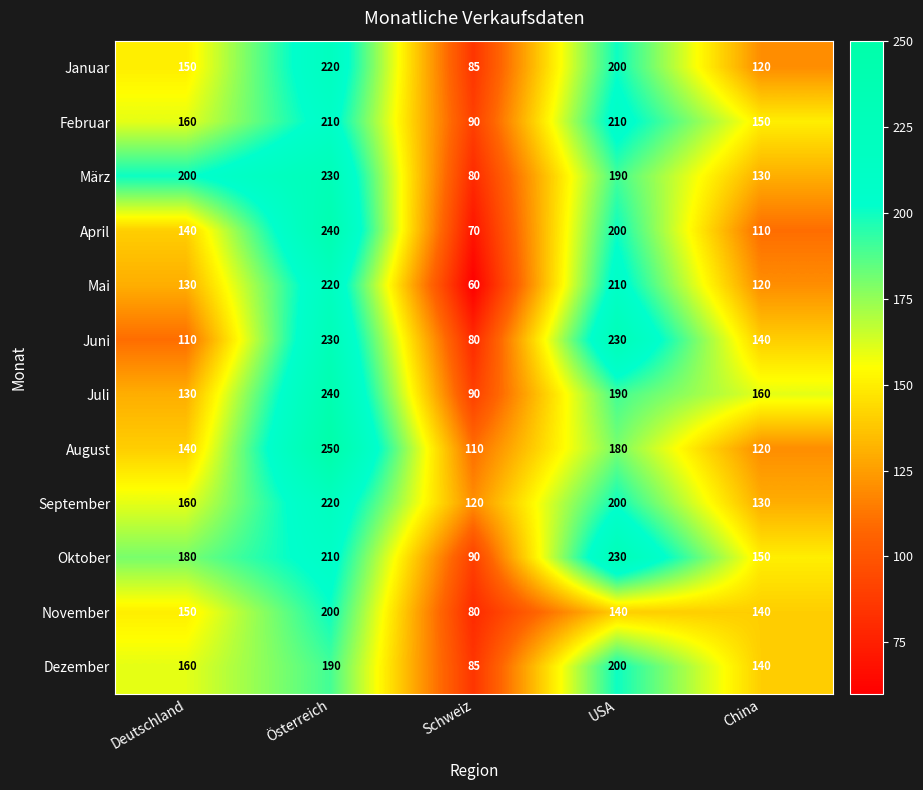

The September series shows 200 at USA. True or false?

True